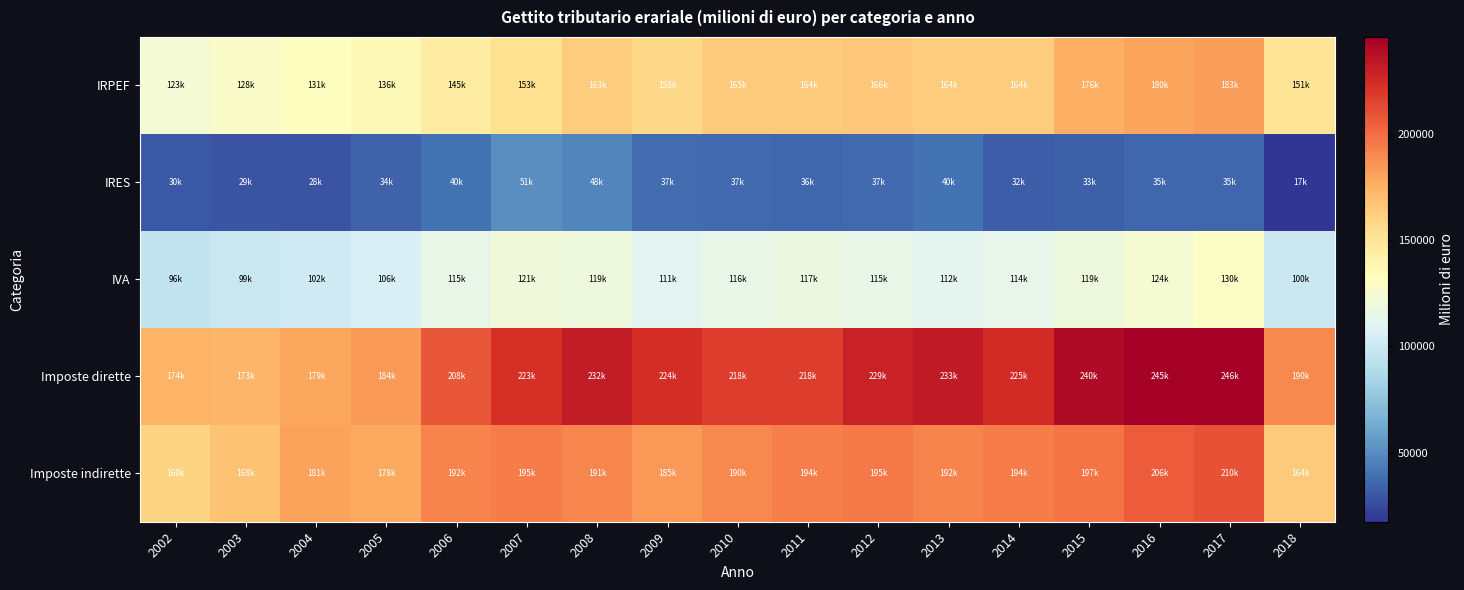

Reading left to right, what are all the values shown in this chart?

IRPEF: 2002=123316	2003=127788	2004=131213	2005=135989	2006=145408	2007=153154	2008=163245	2009=157840	2010=164608	2011=163868	2012=165614	2013=163691	2014=163650	2015=176220	2016=180004	2017=182661	2018=151248
IRES: 2002=30185	2003=28682	2004=28335	2005=34140	2006=39822	2007=50707	2008=47718	2009=37179	2010=37000	2011=35949	2012=36582	2013=40026	2014=32293	2015=33402	2016=35251	2017=35246	2018=17390
IVA: 2002=95515	2003=98864	2004=101710	2005=106179	2006=115477	2007=120703	2008=119472	2009=111237	2010=115506	2011=117460	2012=115234	2013=112273	2014=114490	2015=119376	2016=124336	2017=129595	2018=99615
Imposte dirette: 2002=173653	2003=173189	2004=178988	2005=183575	2006=208248	2007=222813	2008=231618	2009=224236	2010=218014	2011=218090	2012=229009	2013=232631	2014=224994	2015=240059	2016=245294	2017=245887	2018=190047
Imposte indirette: 2002=160046	2003=168017	2004=180976	2005=178138	2006=192197	2007=194894	2008=191394	2009=184989	2010=189844	2011=194116	2012=195279	2013=192002	2014=194462	2015=197240	2016=205787	2017=209831	2018=164406